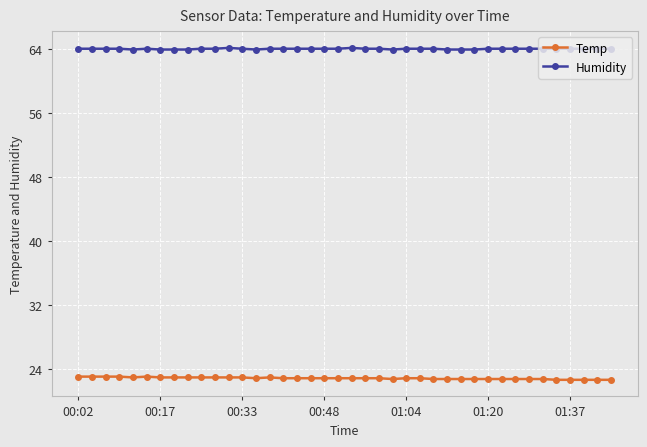

Rank the series by their maximum value, from lowest to highest.

Temp, Humidity